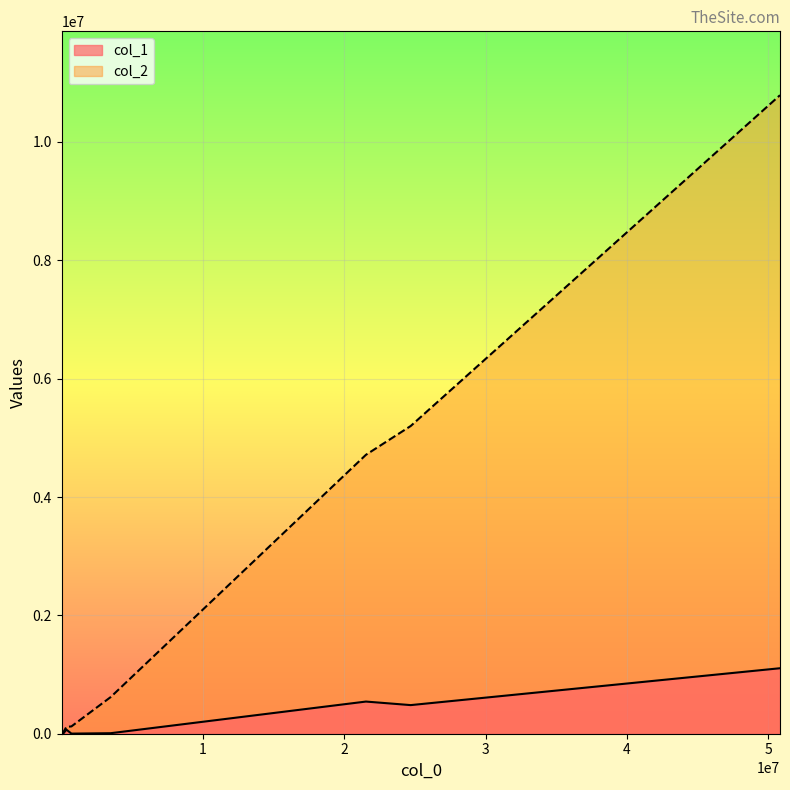

How many values in the col_2 series are below 123736?

4